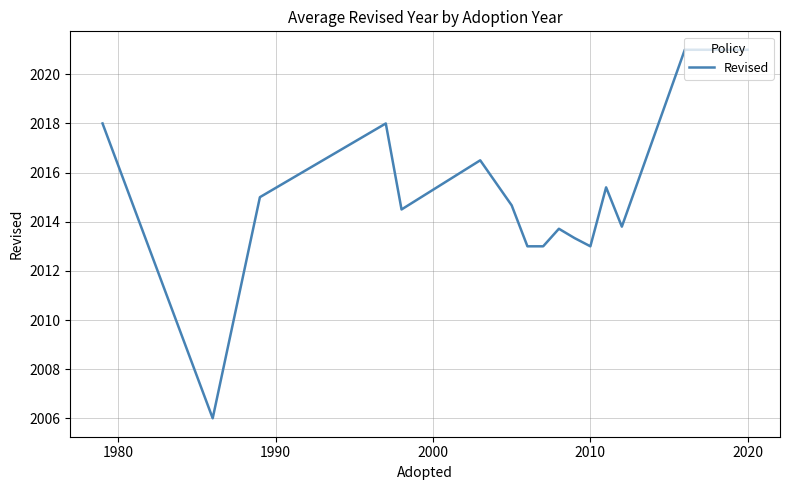

What is the maximum value shown in the chart?

2021.0